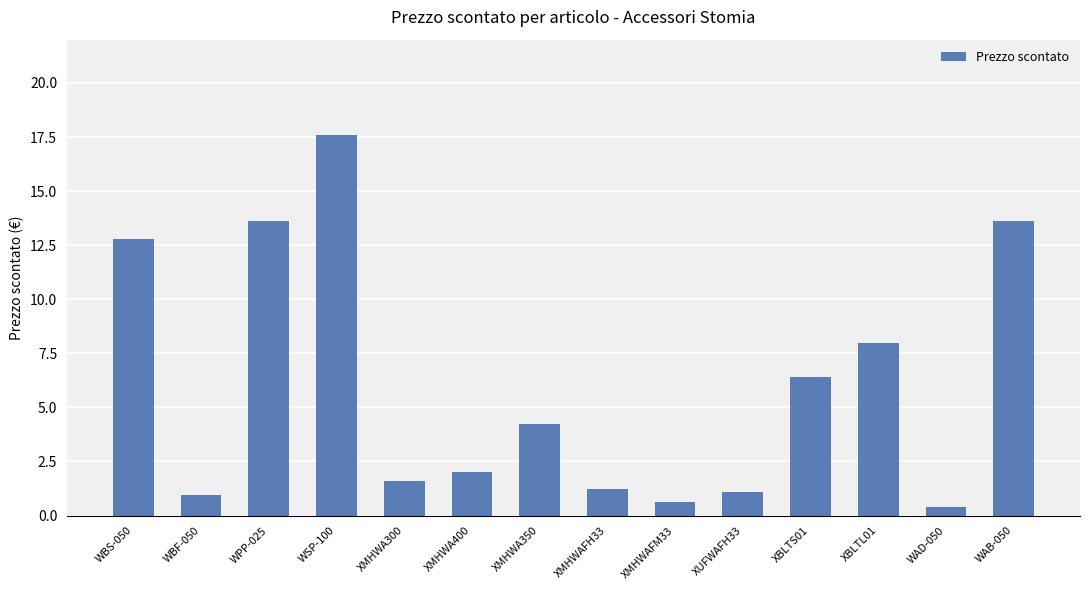

Reading left to right, list all the values displayed in this chart.

WBS-050=12.8	WBF-050=1.0	WPP-025=13.6	WSP-100=17.6	XMHWA300=1.6	XMHWA400=2.0	XMHWA350=4.2	XMHWAFH33=1.2	XMHWAFM33=0.6	XUFWAFH33=1.1	XBLTS01=6.4	XBLTL01=8.0	WAD-050=0.4	WAB-050=13.6